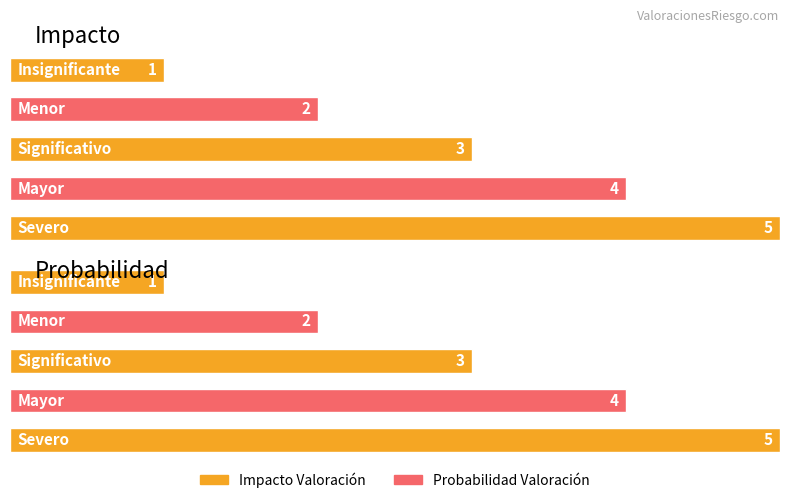

Which has a higher value, Severo or Mayor?

Severo